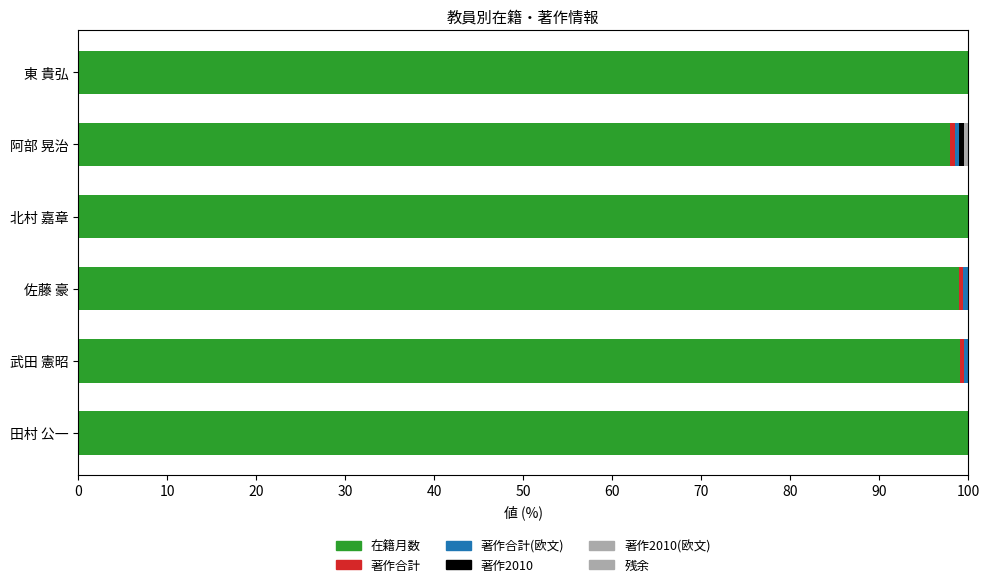

How many series are shown in this chart?

6